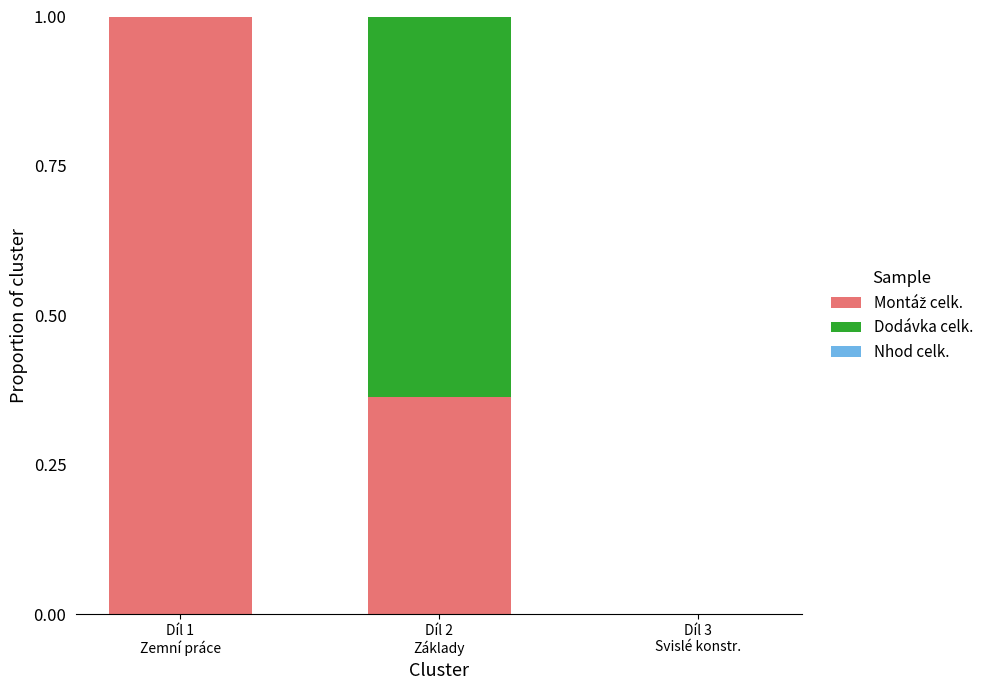

Which has a higher value, Díl 2
Základy or Díl 3
Svislé konstr.?

Díl 2
Základy